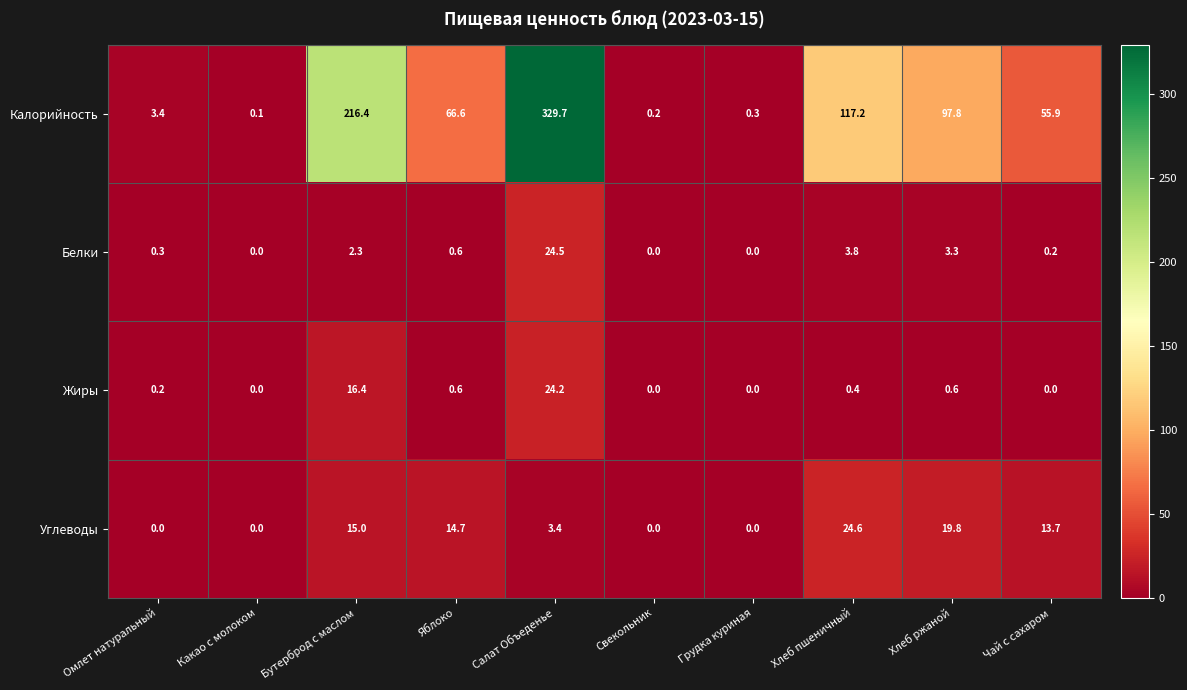

Between Бутерброд с маслом and Хлеб ржаной, which series saw the biggest shift?

Калорийность